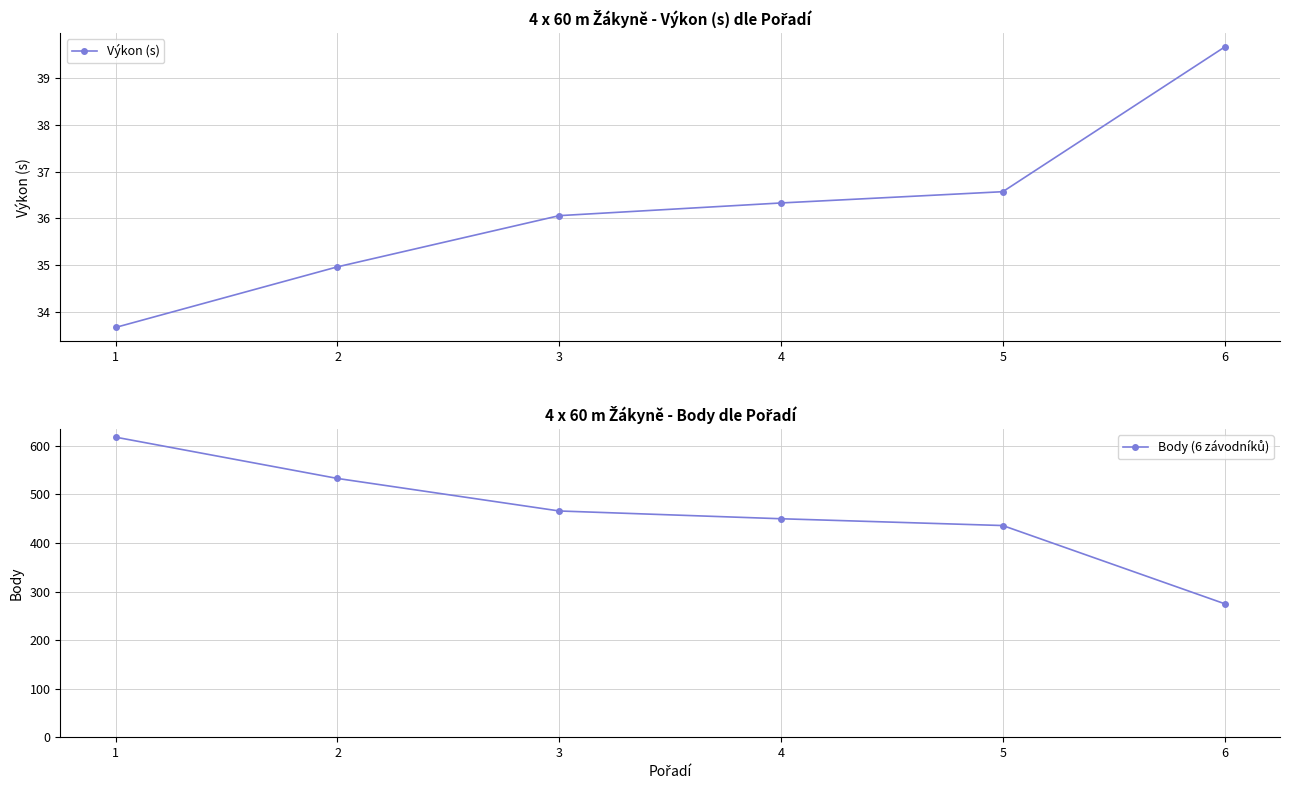

Which series has the largest total across all categories?

Body (6 závodníků)